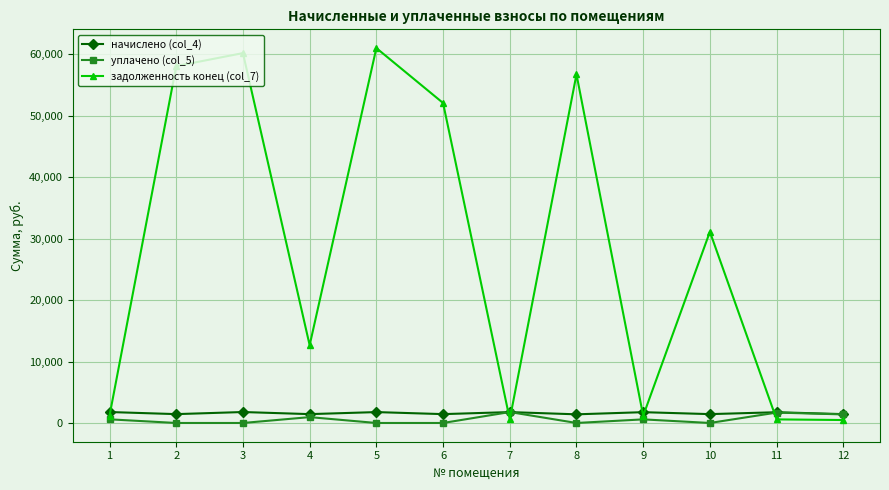

Which series changed the most between 1 and 5?

задолженность конец (col_7)